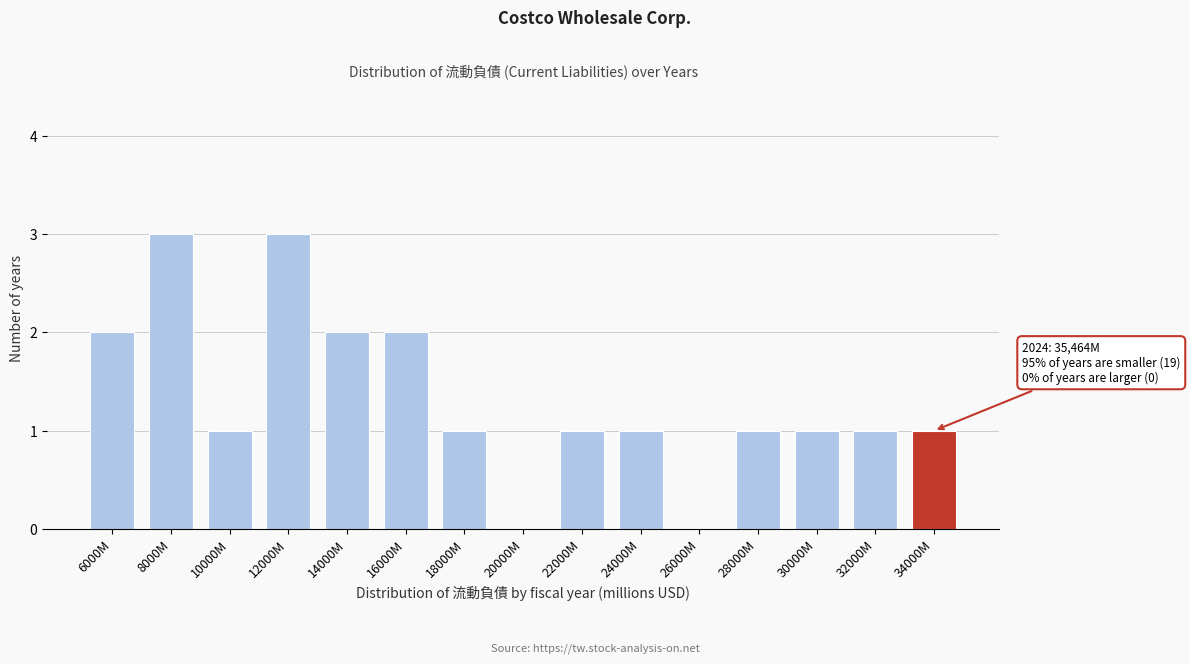

Reading left to right, list all the values displayed in this chart.

6000M=2	8000M=3	10000M=1	12000M=3	14000M=2	16000M=2	18000M=1	20000M=0	22000M=1	24000M=1	26000M=0	28000M=1	30000M=1	32000M=1	34000M=1